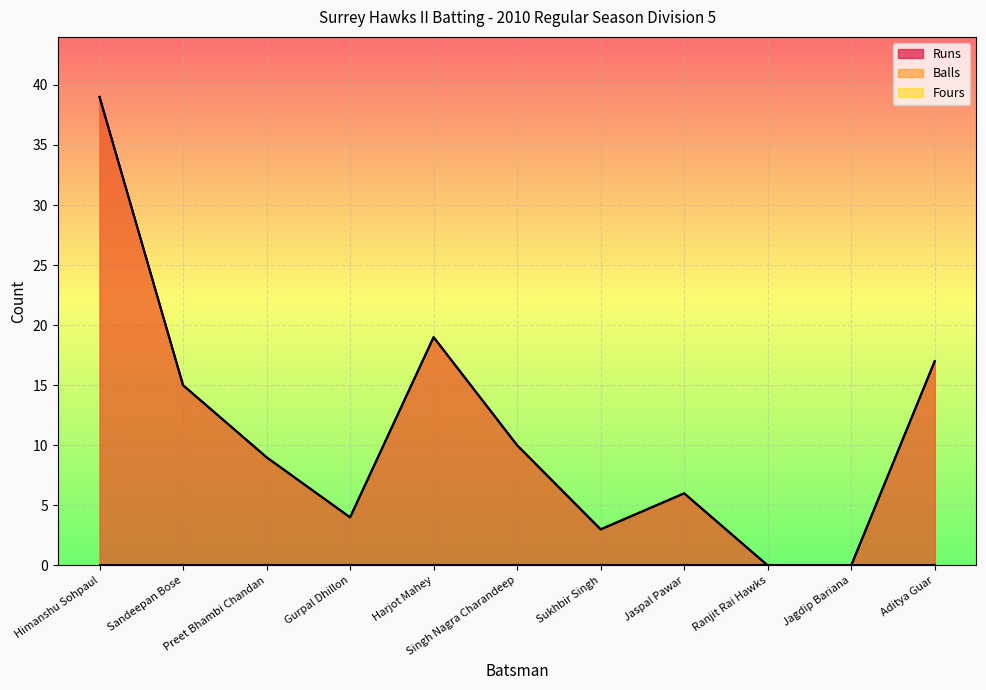

In Runs, how many points are higher than both neighbors (excluding endpoints)?

2